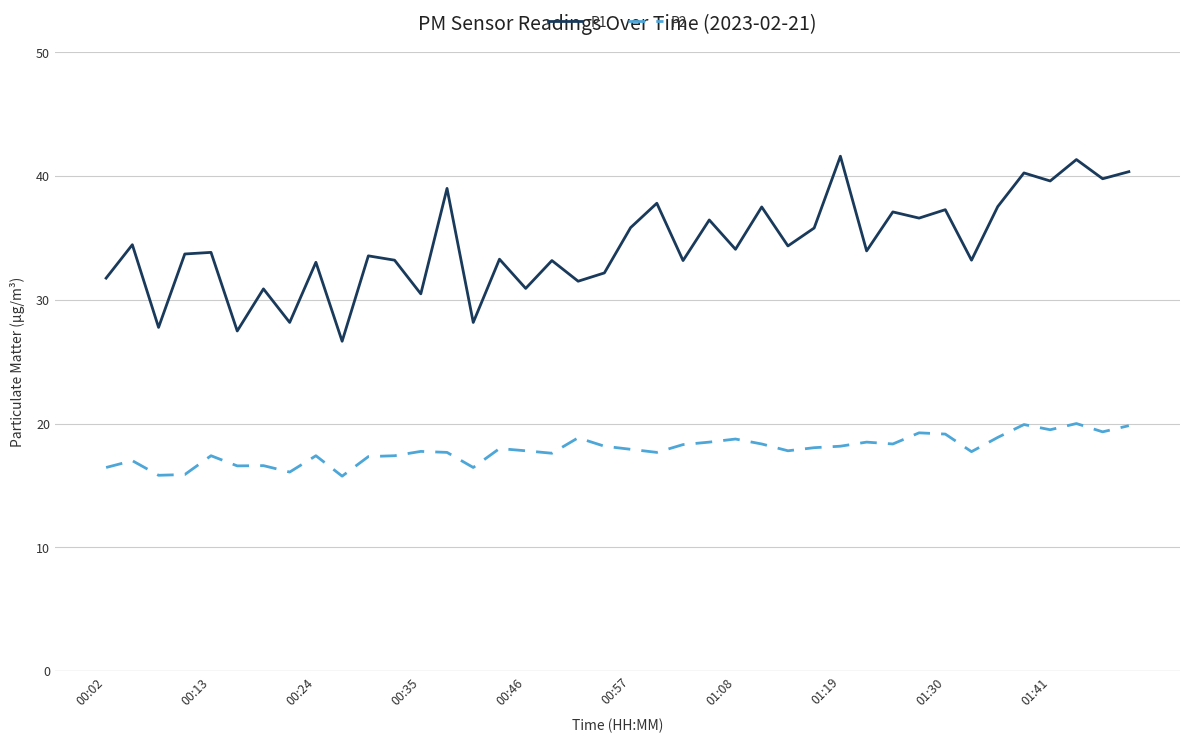

What is the minimum value shown in the chart?

15.8